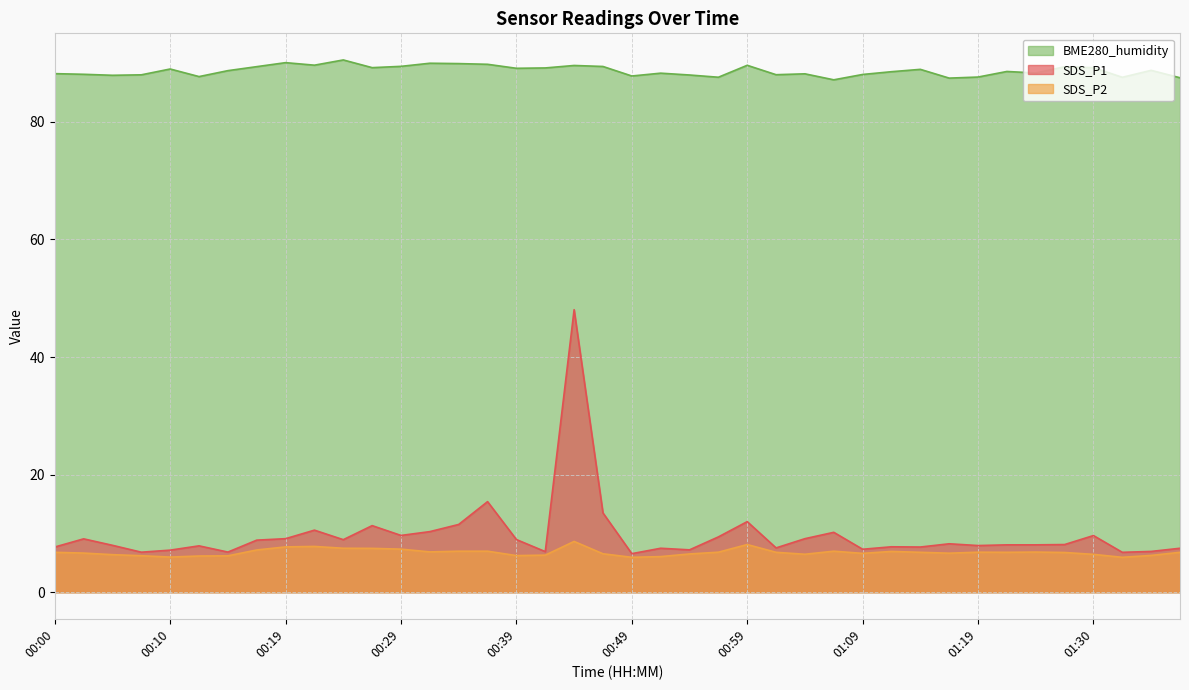

What is the maximum value for SDS_P1?

48.0